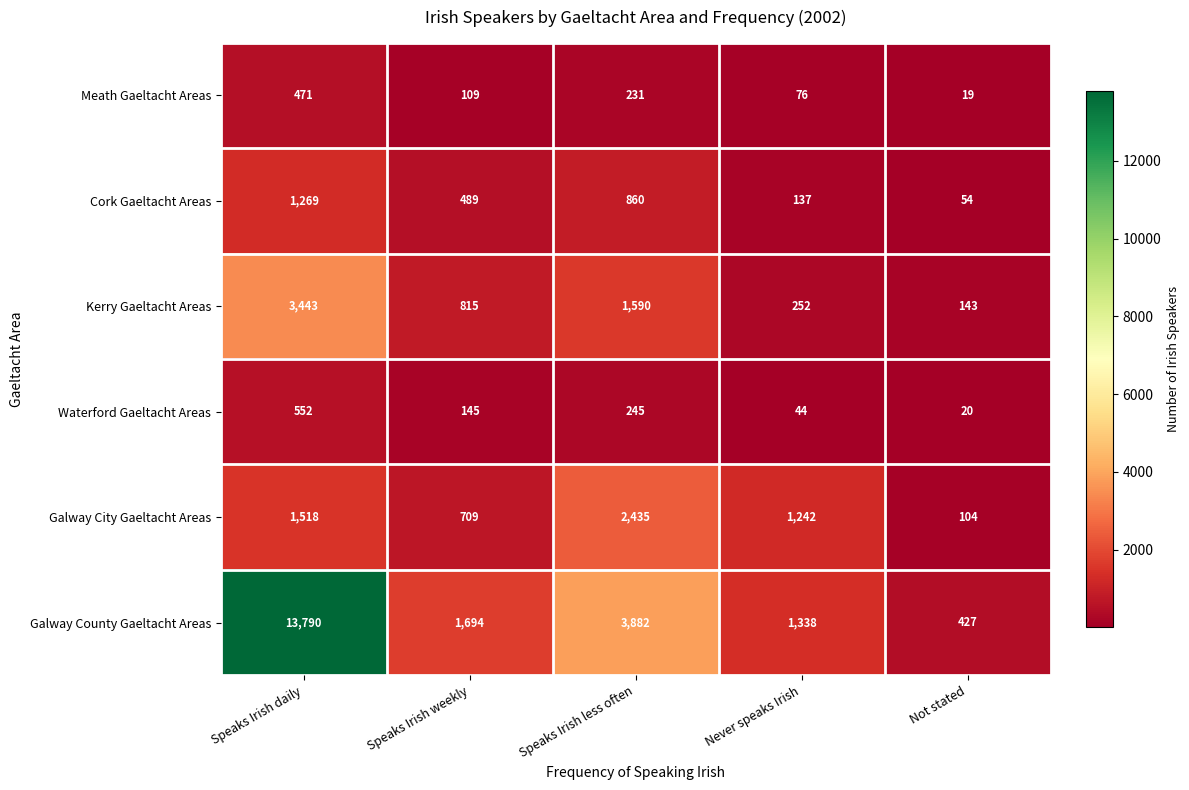

Reading right to left, what are all the values shown in this chart?

Meath Gaeltacht Areas: 19	76	231	109	471
Cork Gaeltacht Areas: 54	137	860	489	1269
Kerry Gaeltacht Areas: 143	252	1590	815	3443
Waterford Gaeltacht Areas: 20	44	245	145	552
Galway City Gaeltacht Areas: 104	1242	2435	709	1518
Galway County Gaeltacht Areas: 427	1338	3882	1694	13790